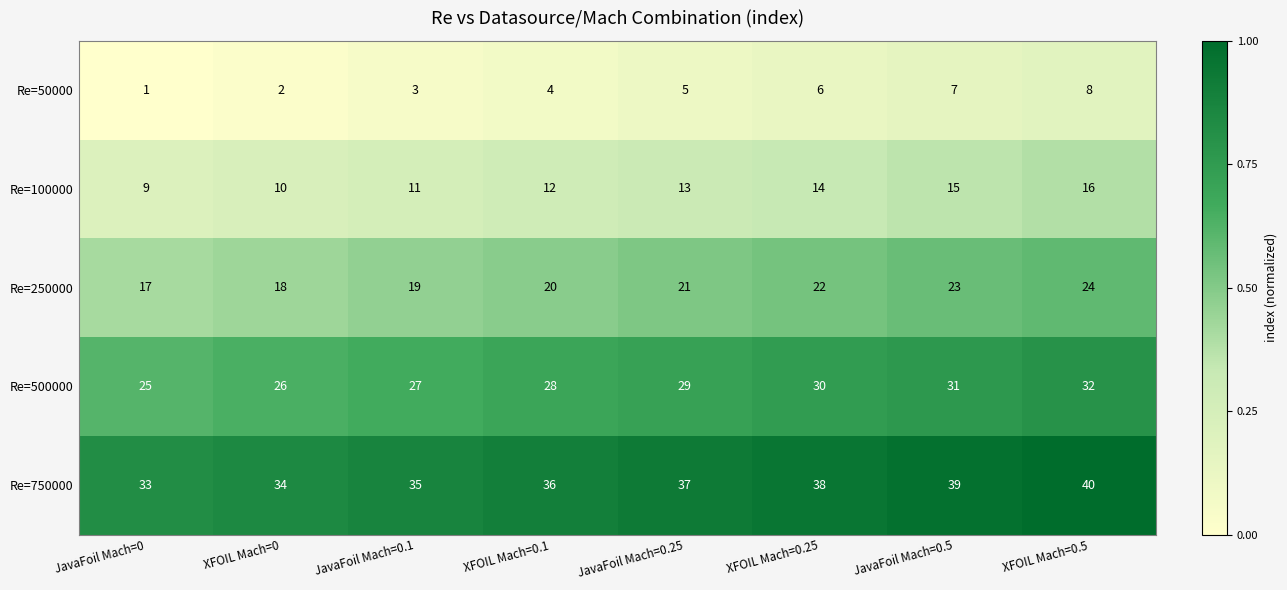

At which category is the sum across all series the highest?

XFOIL Mach=0.5